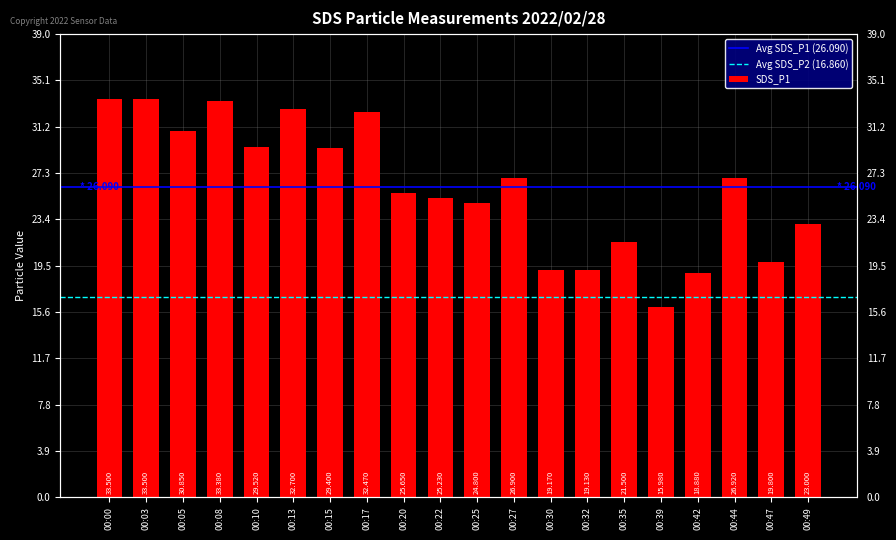

The value at 00:42 is 5.2. True or false?

False